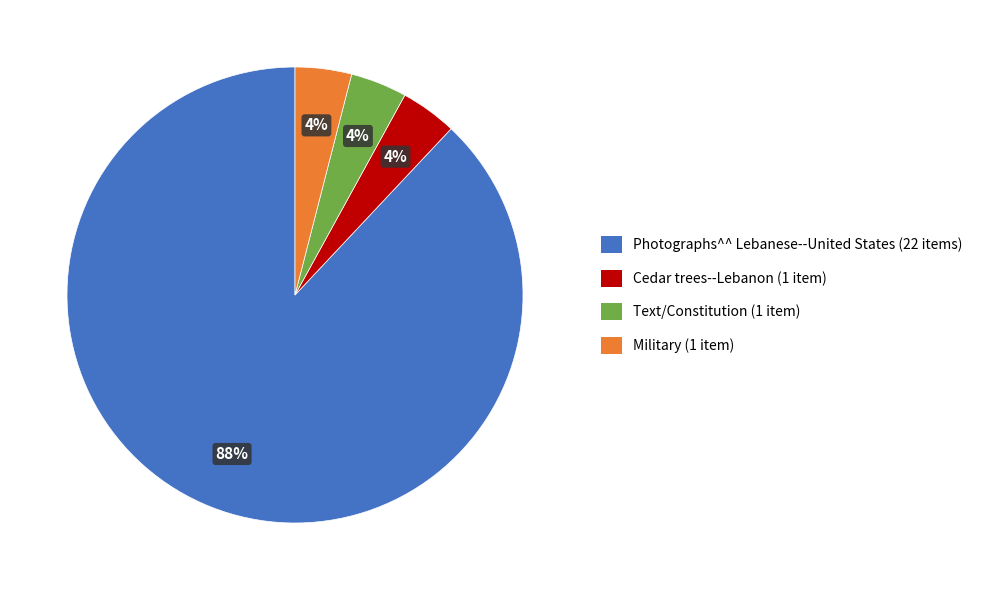

Is it true that Photographs^^ Lebanese--United States (22 items) is 99% of the pie?

False